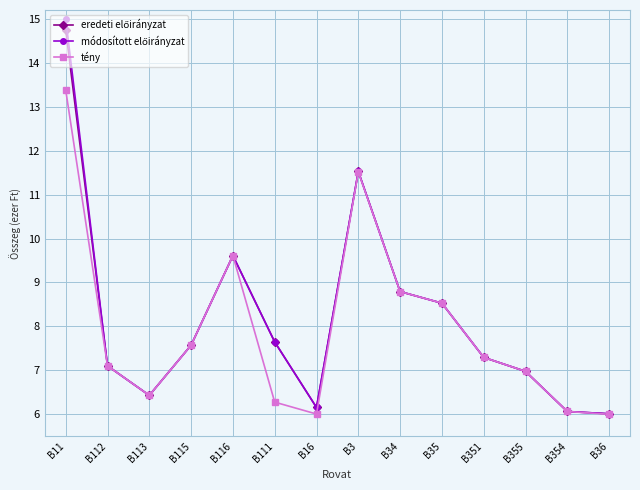

At which category does tény reach its first local valley?

B113